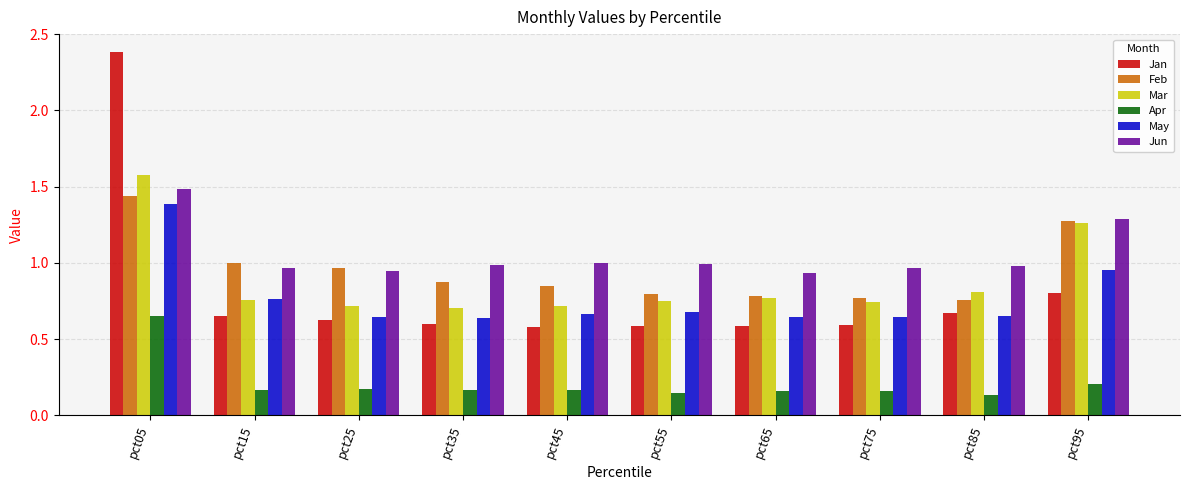

The value of Jan at pct85 is 0.4. True or false?

False